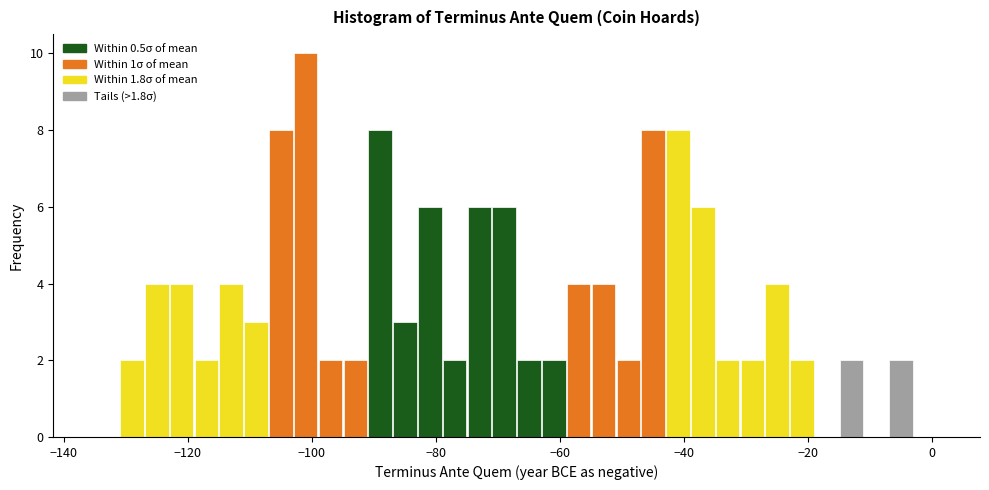

Around what value on the x-axis is the tallest bar? Give the approximate position of its centre, as read against the axis.

-100